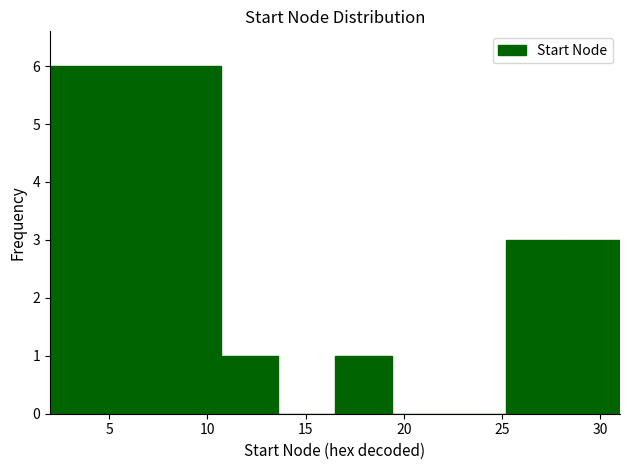

Reading left to right, transcribe this chart: for each bar, give the range it covers on the x-axis and its height. Neither the bar edges nor the heights are printed on the chart, so give them approximately, as read against the axes.

2.0 to 4.9: 6
4.9 to 7.8: 6
7.8 to 10.7: 6
10.7 to 13.6: 1
13.6 to 16.5: 0
16.5 to 19.4: 1
19.4 to 22.3: 0
22.3 to 25.2: 0
25.2 to 28.1: 3
28.1 to 31.0: 3